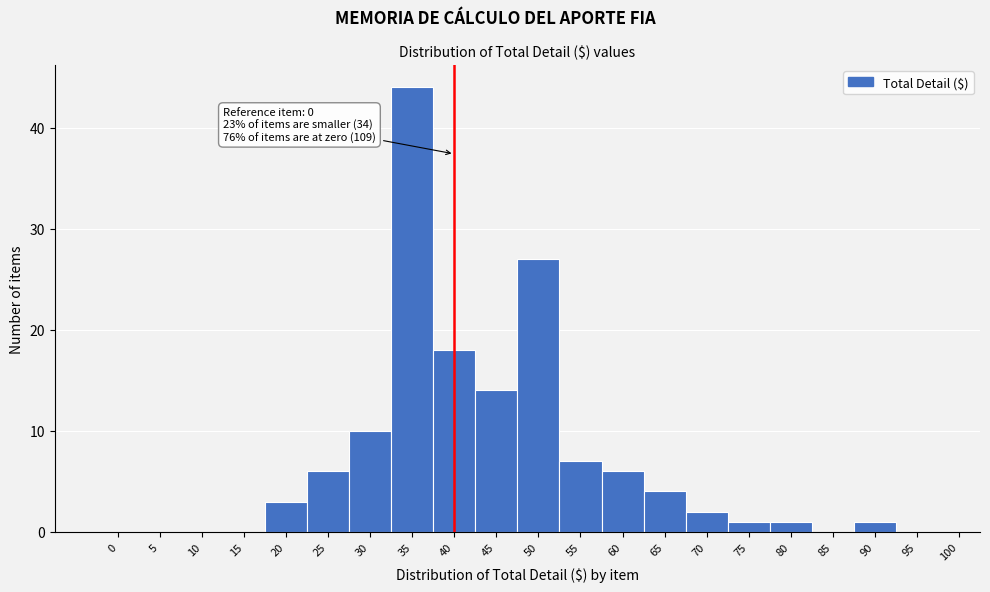

Reading left to right, transcribe all the data shown in this chart.

0=0	5=0	10=0	15=0	20=3	25=6	30=10	35=44	40=18	45=14	50=27	55=7	60=6	65=4	70=2	75=1	80=1	85=0	90=1	95=0